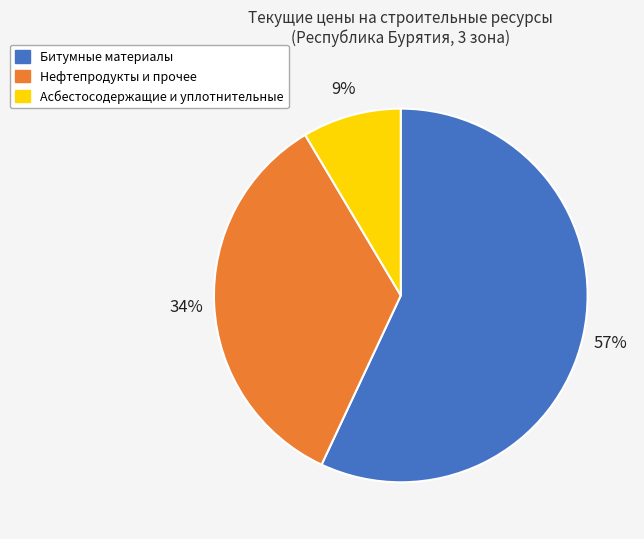

Does any single category account for the majority?

Yes